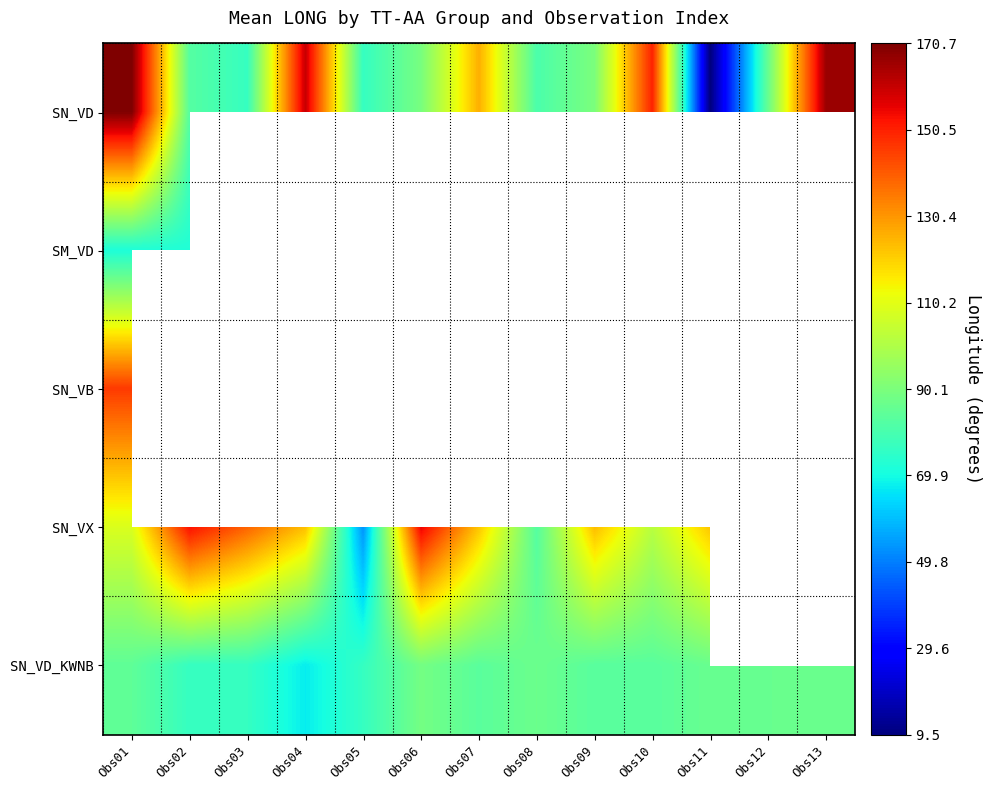

Which series has the largest total across all categories?

SN_VD